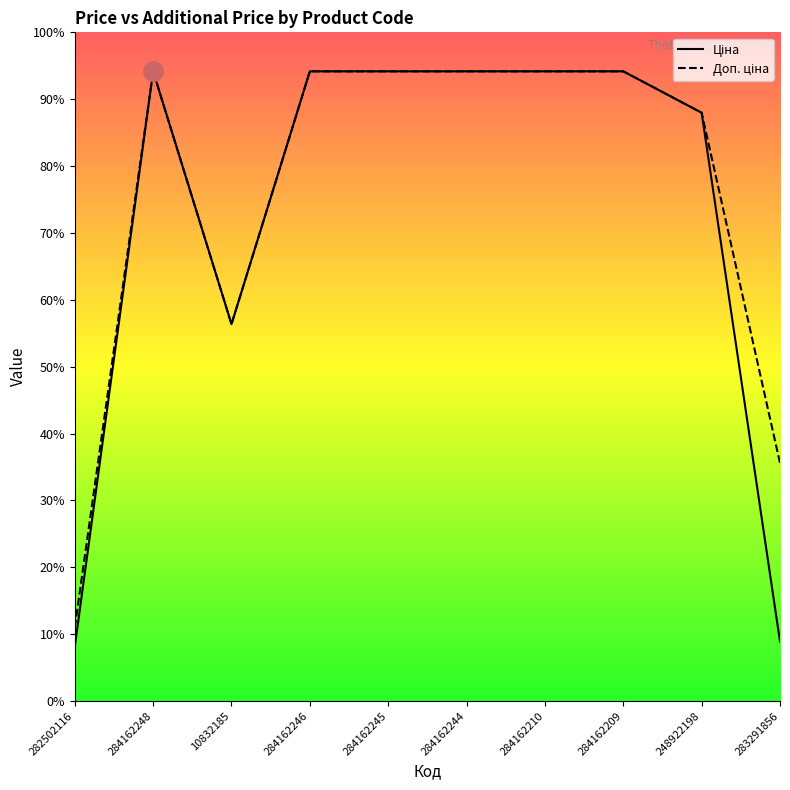

Reading left to right, transcribe all the data shown in this chart.

Ціна: 813.0	9416.9	5636.0	9416.9	9416.9	9416.9	9416.9	9416.9	8797.6	889.9
Доп. ціна: 1101.8	9416.9	5636.0	9416.9	9416.9	9416.9	9416.9	9416.9	8797.6	3559.7